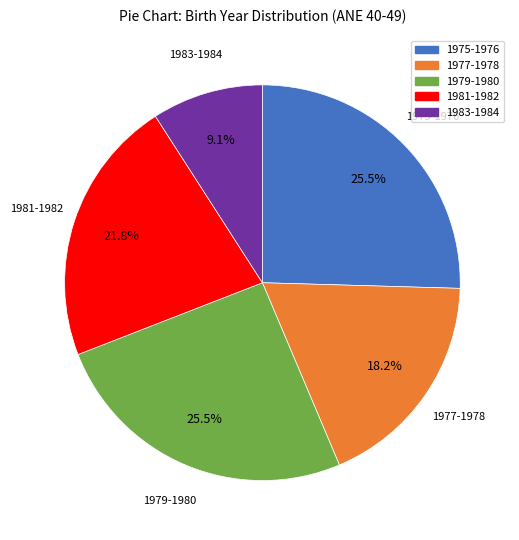

Which has a higher value, 1981-1982 or 1979-1980?

1979-1980